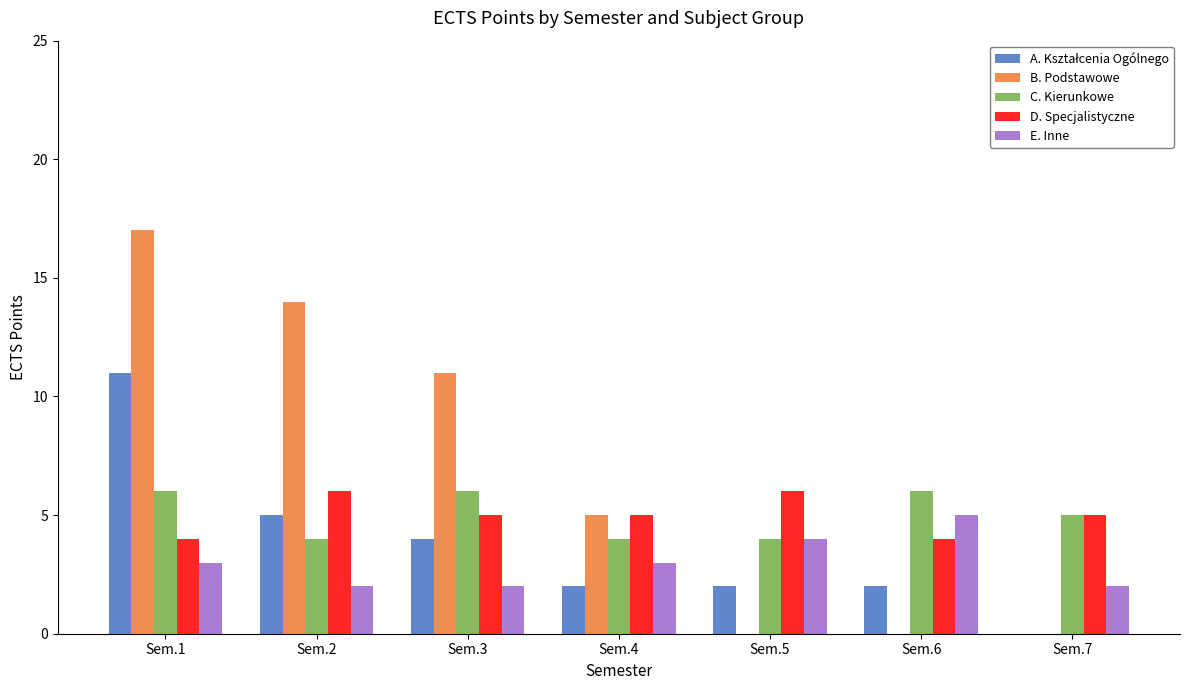

How many categories are shown in the chart?

7